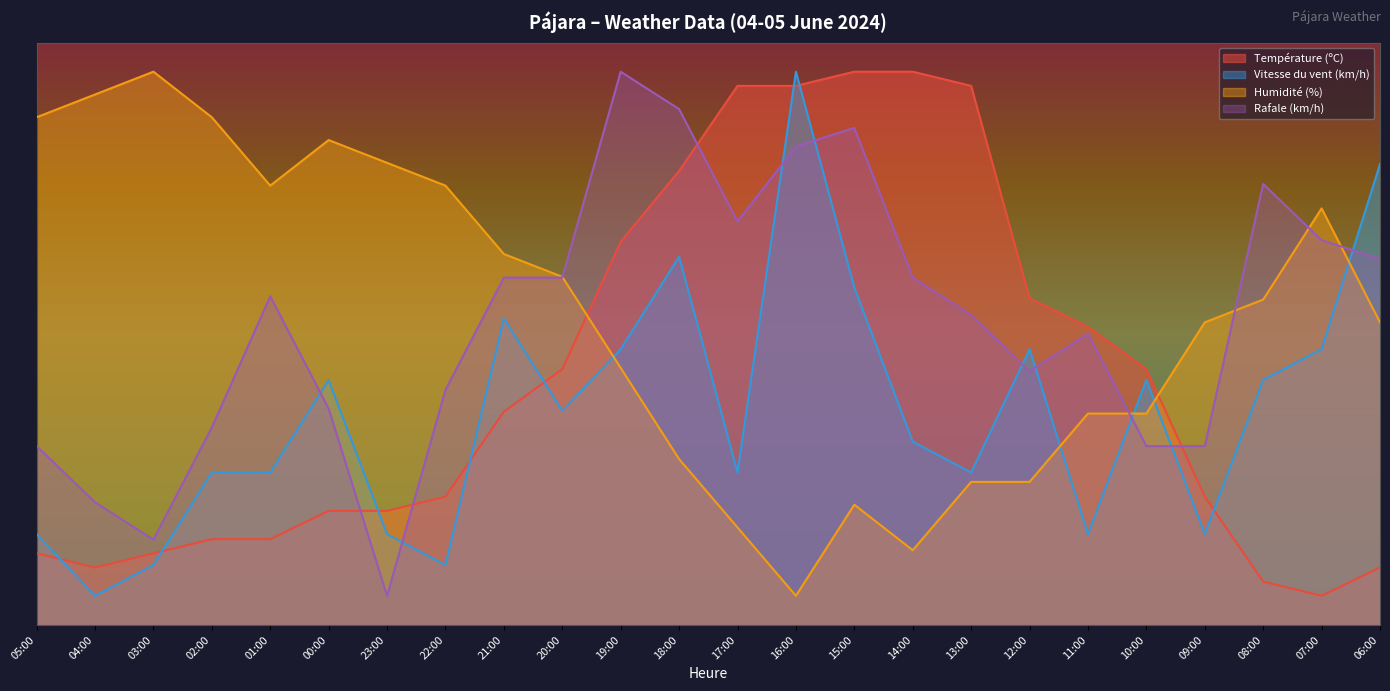

How many categories are shown in the chart?

24